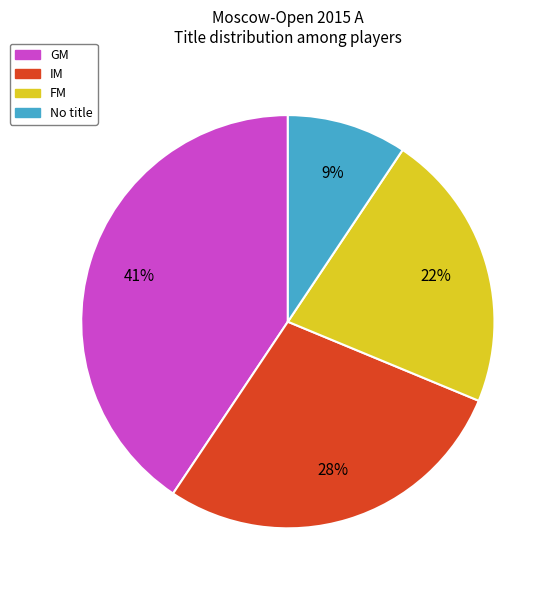

Is the sum of IM and GM greater than half?

Yes